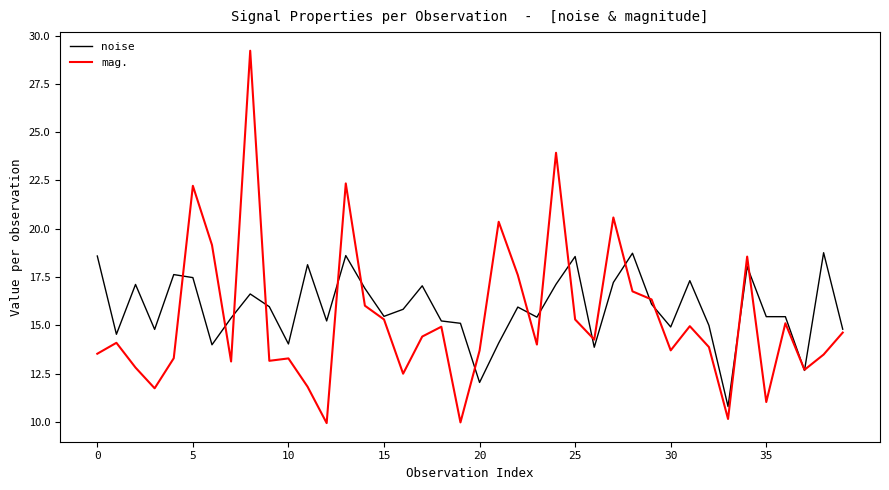

Count the number of data series in this chart.

2